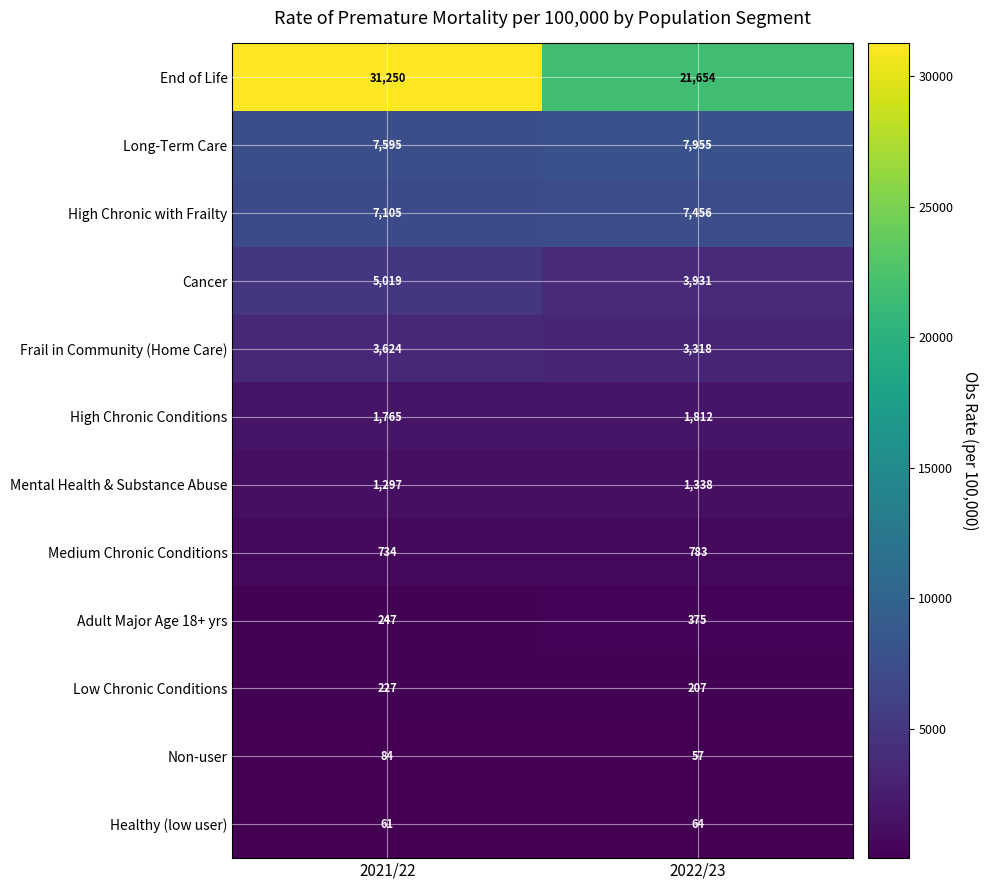

Where is Healthy (low user) nearest to the value 62?

2021/22